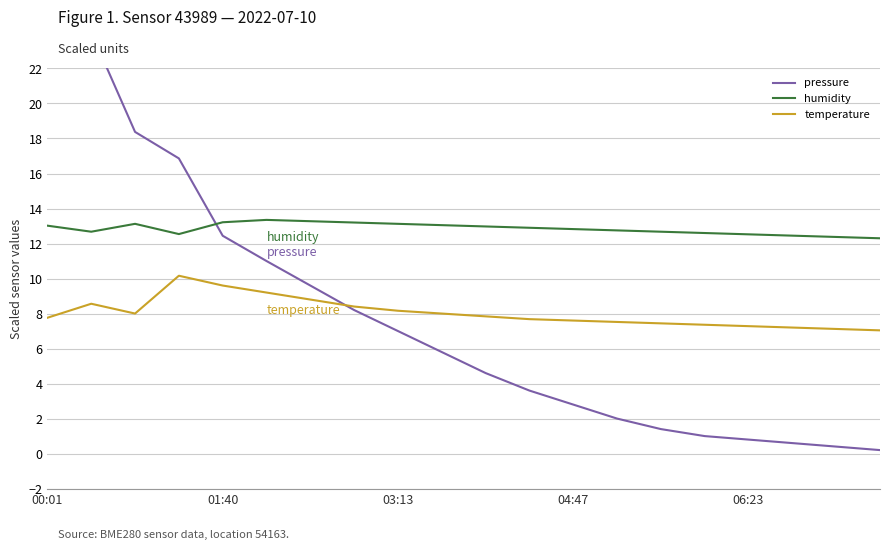

What are all the series names shown in the legend?

pressure, humidity, temperature